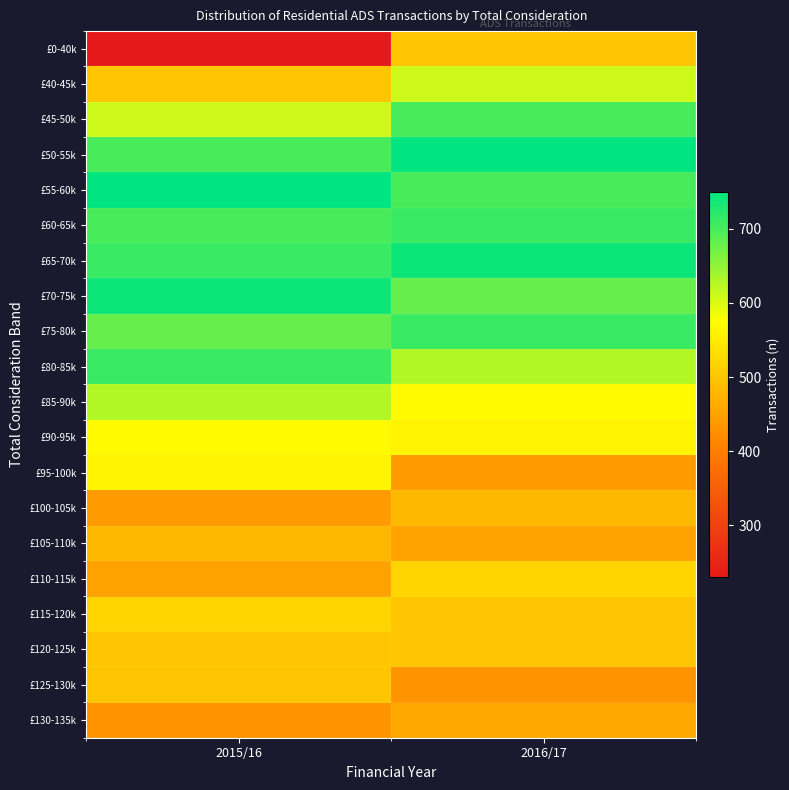

Reading right to left, extract all data points from this chart.

£0-40k: 2016/17=500	2015/16=230
£40-45k: 2016/17=610	2015/16=500
£45-50k: 2016/17=700	2015/16=610
£50-55k: 2016/17=750	2015/16=700
£55-60k: 2016/17=700	2015/16=750
£60-65k: 2016/17=710	2015/16=700
£65-70k: 2016/17=740	2015/16=710
£70-75k: 2016/17=680	2015/16=740
£75-80k: 2016/17=710	2015/16=680
£80-85k: 2016/17=630	2015/16=710
£85-90k: 2016/17=570	2015/16=630
£90-95k: 2016/17=560	2015/16=570
£95-100k: 2016/17=440	2015/16=560
£100-105k: 2016/17=480	2015/16=440
£105-110k: 2016/17=450	2015/16=480
£110-115k: 2016/17=520	2015/16=450
£115-120k: 2016/17=500	2015/16=520
£120-125k: 2016/17=500	2015/16=500
£125-130k: 2016/17=430	2015/16=500
£130-135k: 2016/17=460	2015/16=430